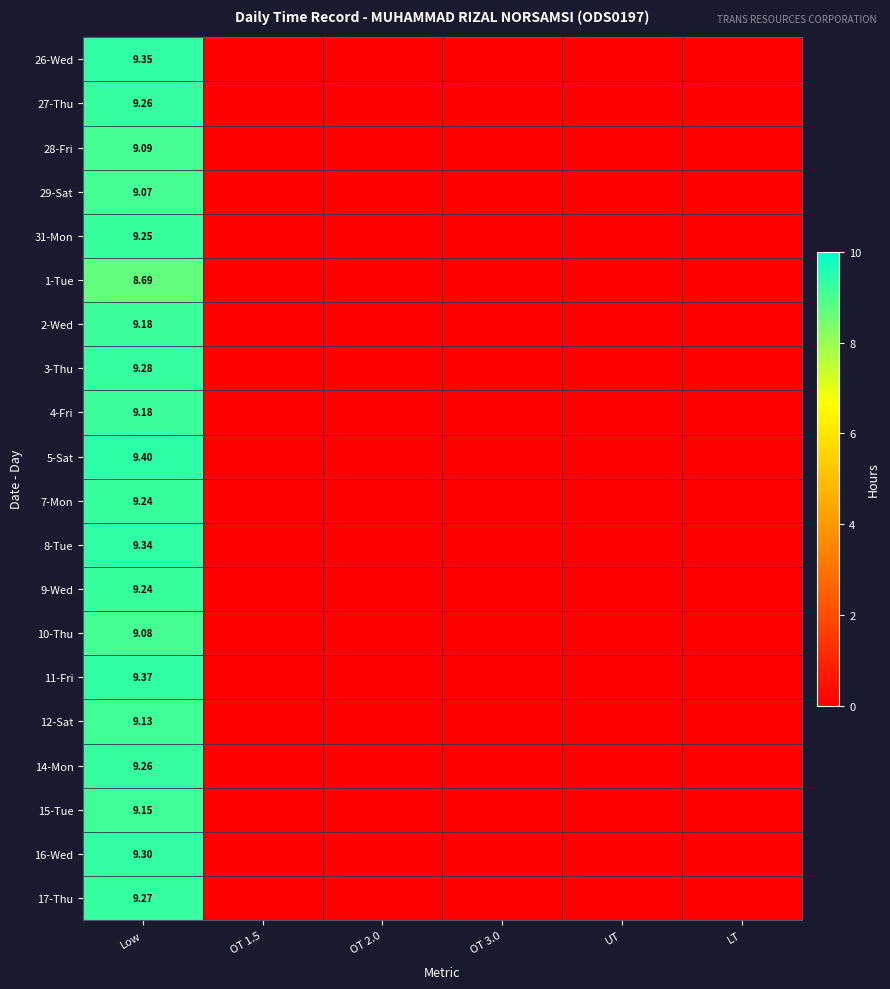

Is it true that 5-Sat equals 6.0 at OT 3.0?

False